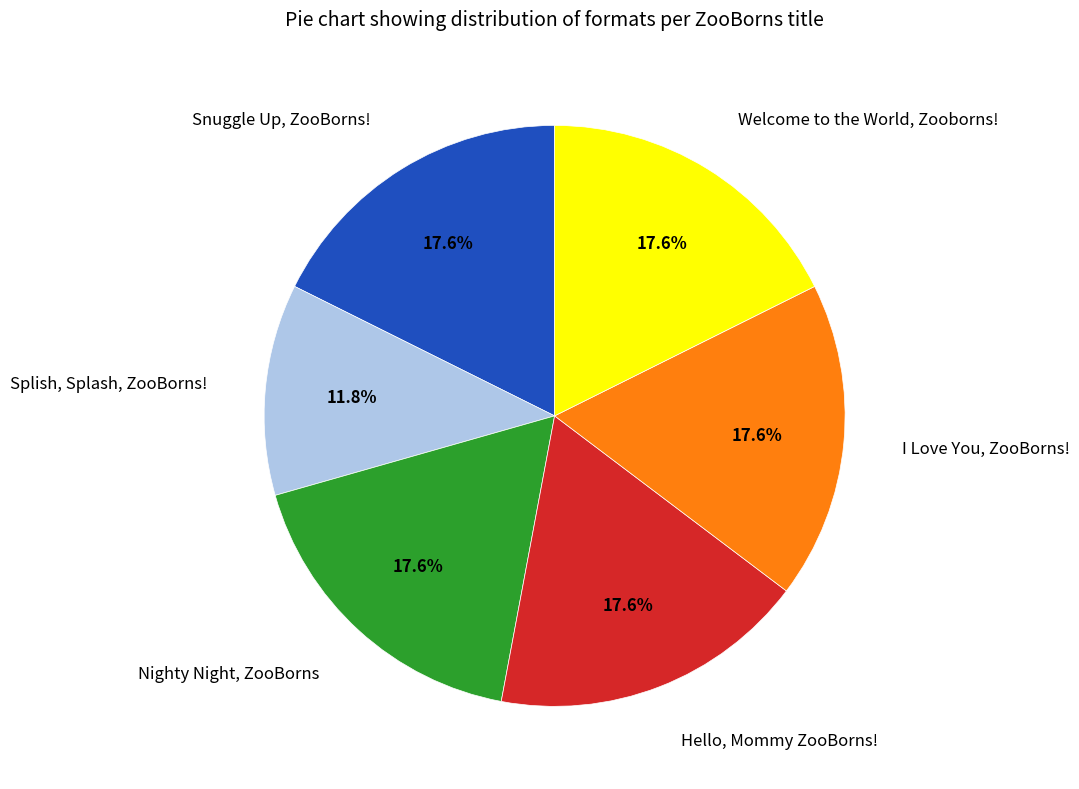

To the nearest percent, what is the average slice percentage?

17%